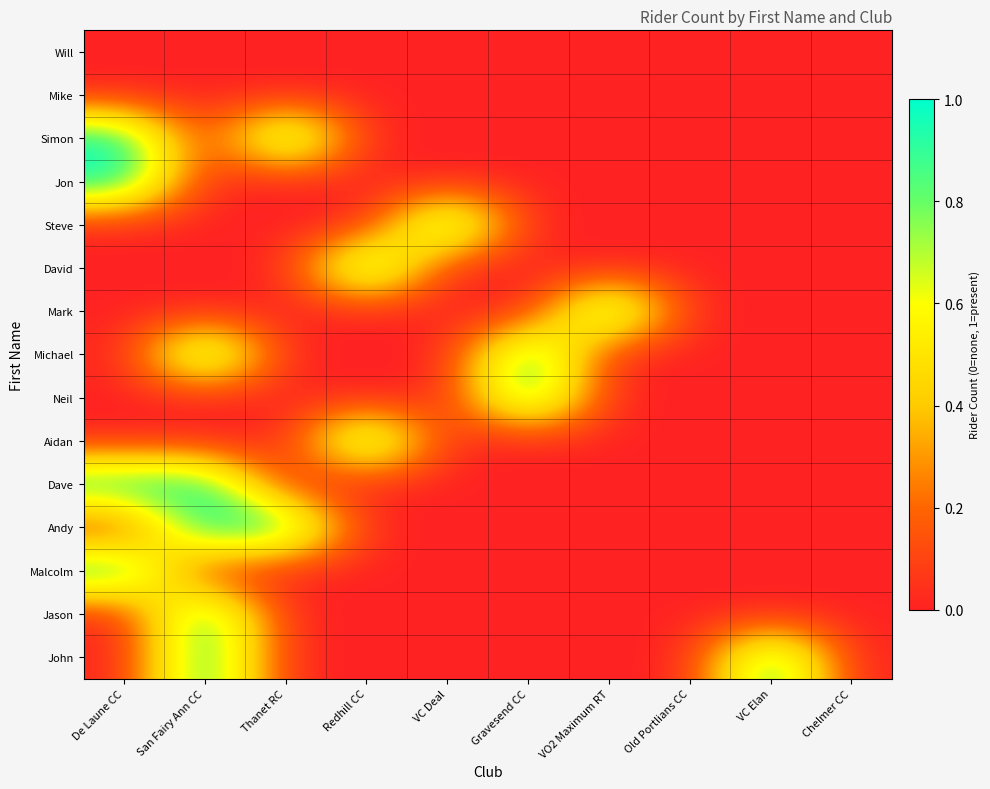

At how many categories does at least one series exceed 0?

8